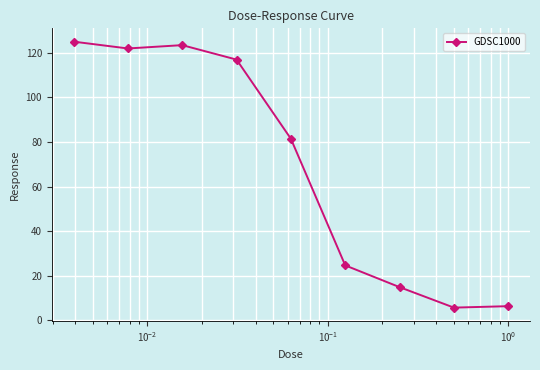

How many data points are less than 81?

4